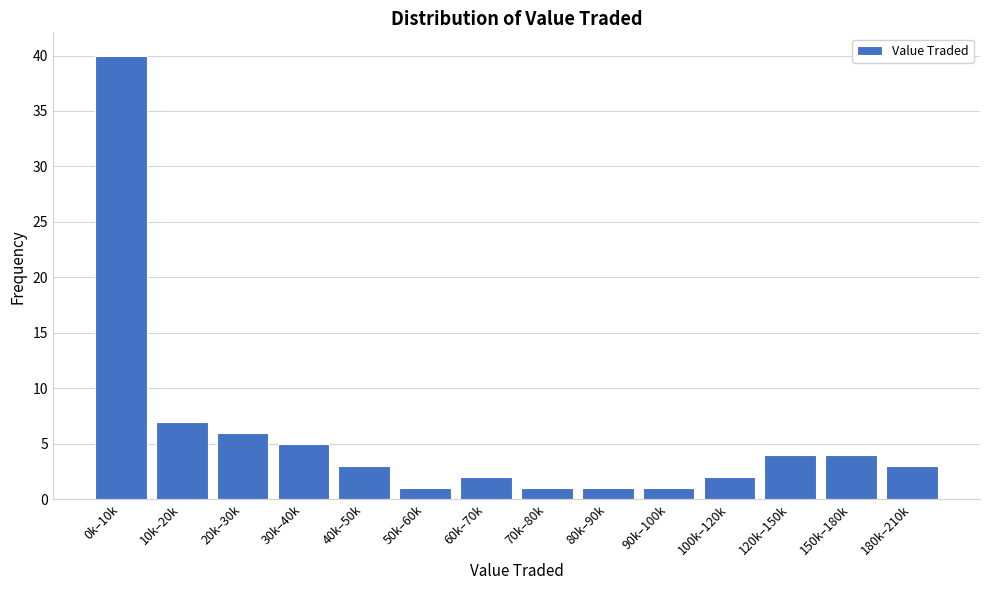

Reading right to left, what are all the values shown in this chart?

180k–210k=3	150k–180k=4	120k–150k=4	100k–120k=2	90k–100k=1	80k–90k=1	70k–80k=1	60k–70k=2	50k–60k=1	40k–50k=3	30k–40k=5	20k–30k=6	10k–20k=7	0k–10k=40